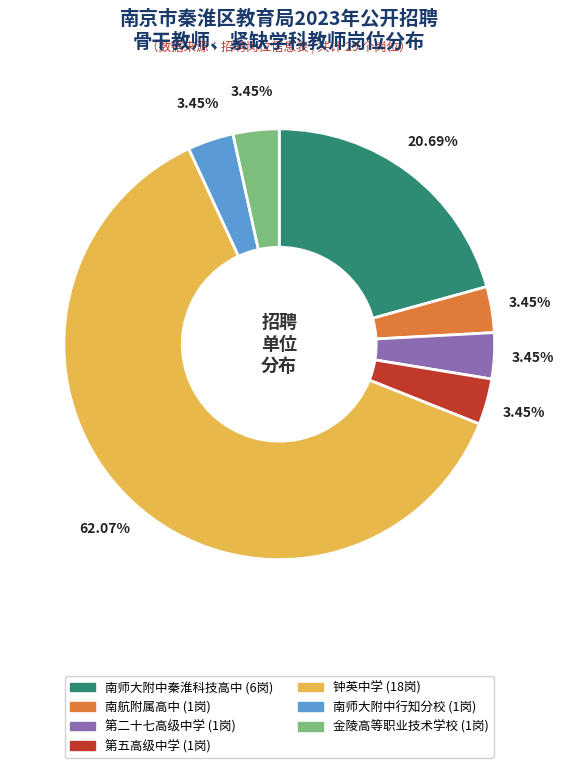

Does any single category account for the majority?

Yes